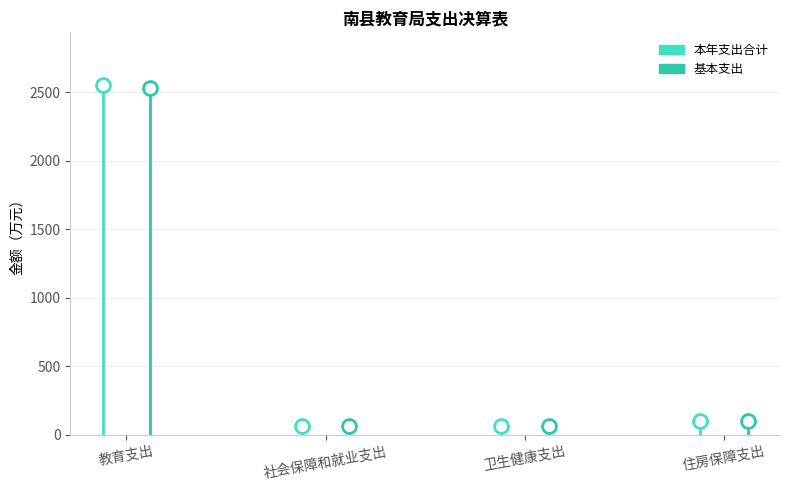

True or false: 基本支出 and 本年支出合计 cross at least once.

False